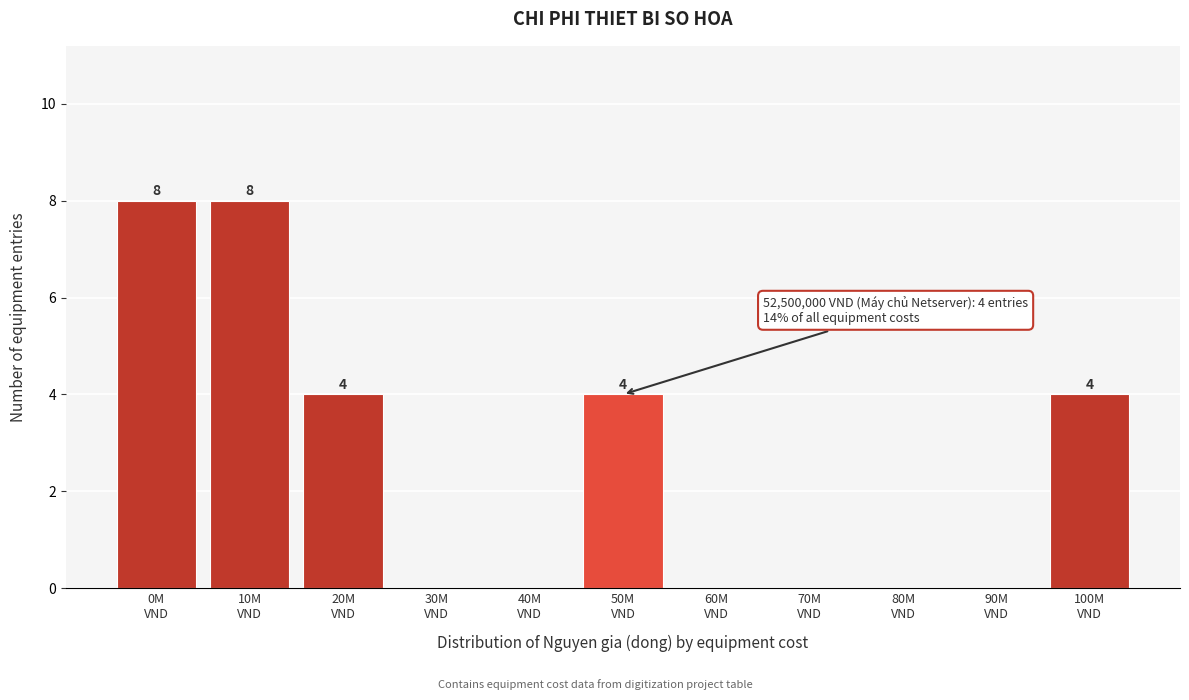

What is the greatest value displayed?

8